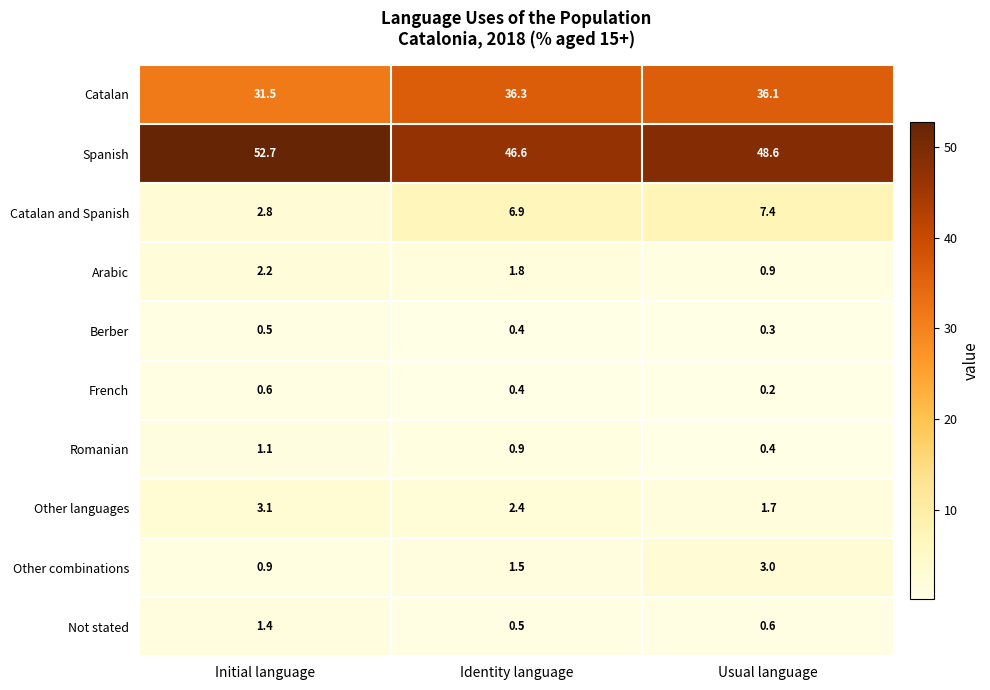

What is the difference between the maximum and minimum values in the Not stated series?

0.9